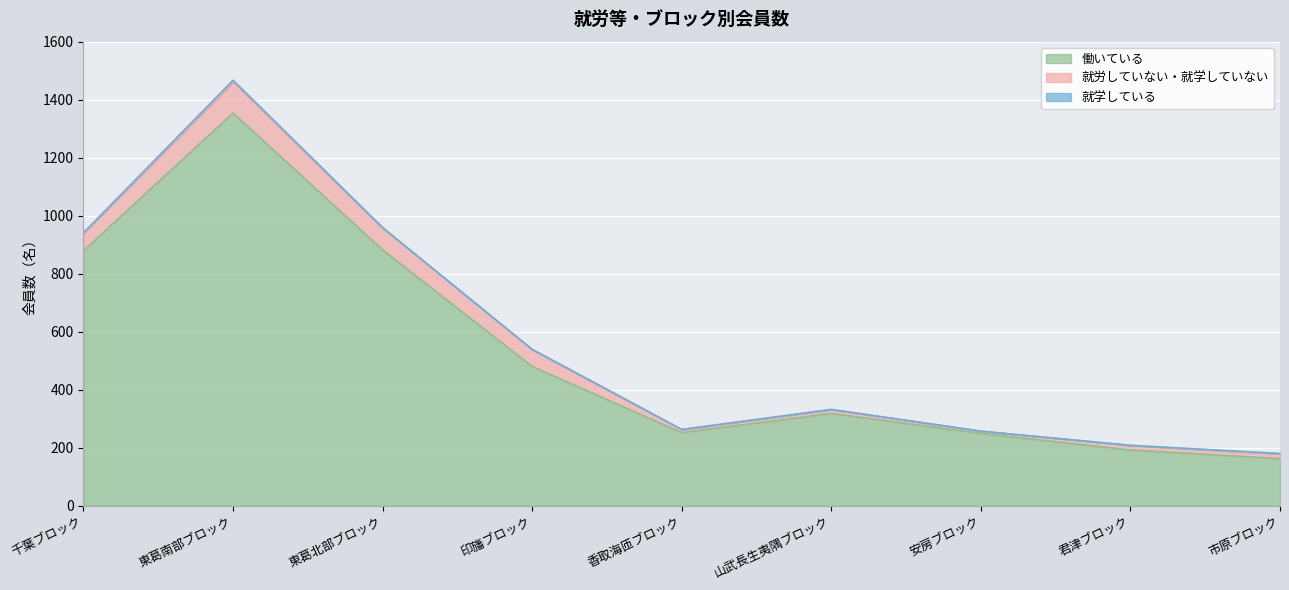

Between 千葉ブロック and 東葛北部ブロック, which series saw the biggest shift?

就労していない・就学していない